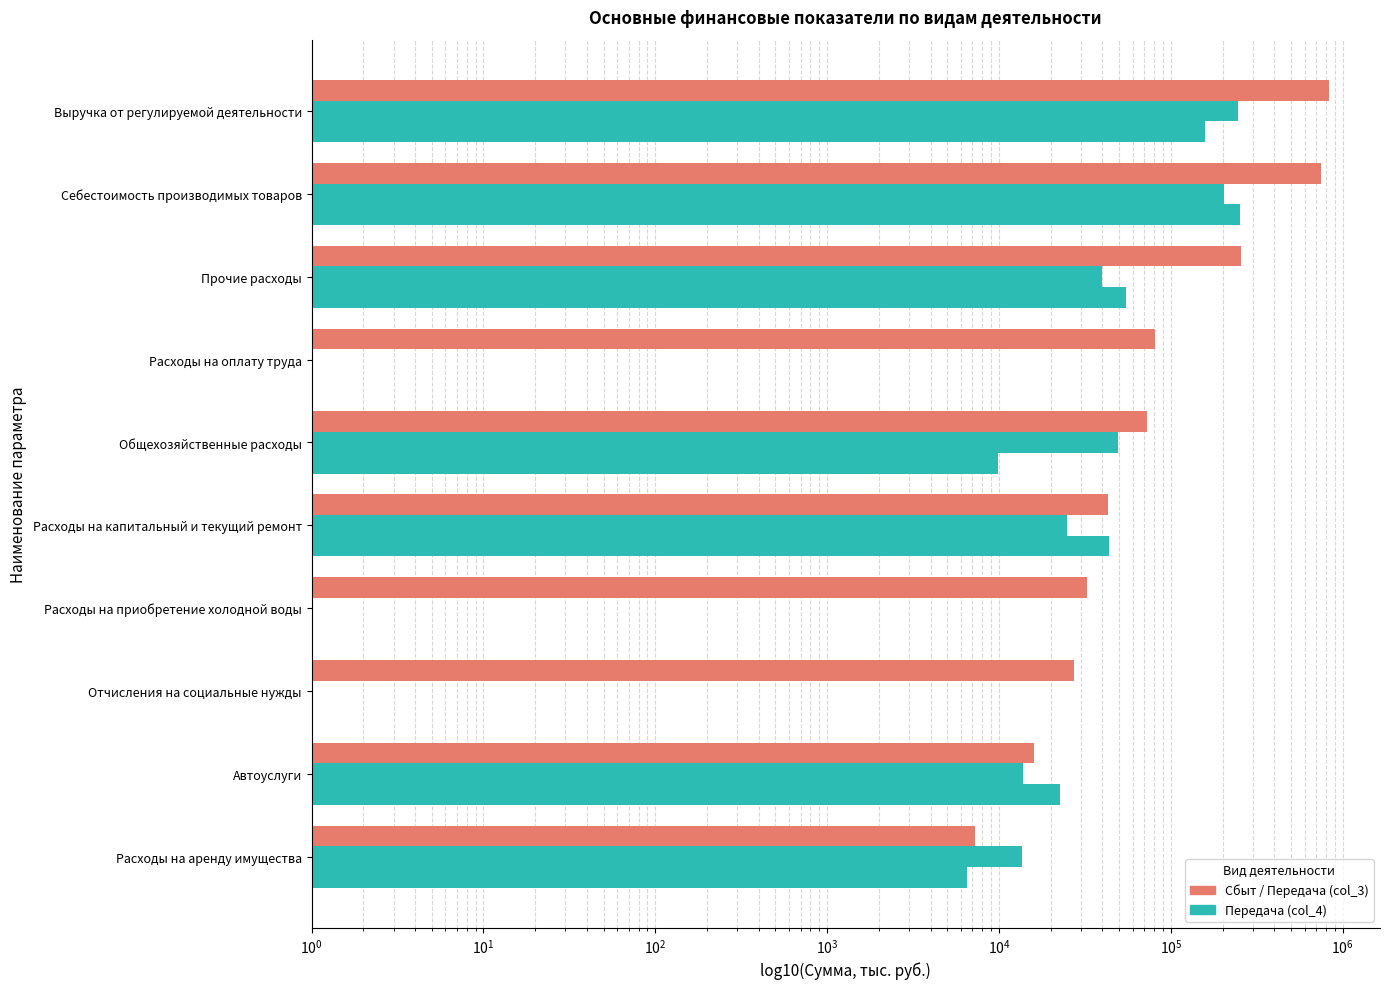

What is the average value of the Сбыт (col_5) series?

211645.6